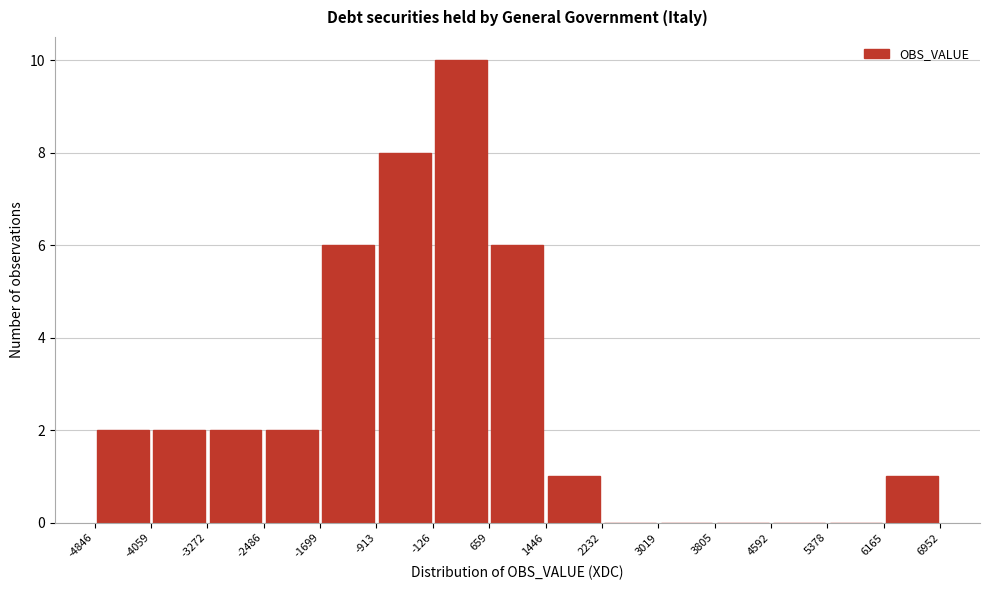

What is the height of the bar covering 1446 to 2232 on the x-axis? The values are not printed on the chart, so give them approximately, as read against the axis.

1